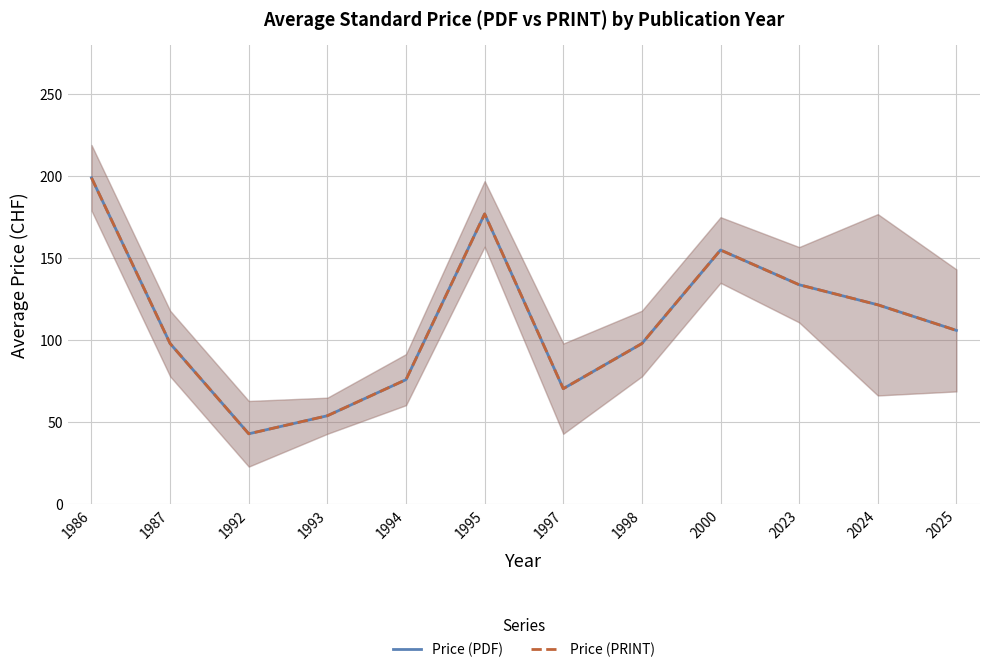

How many categories are shown in the chart?

12